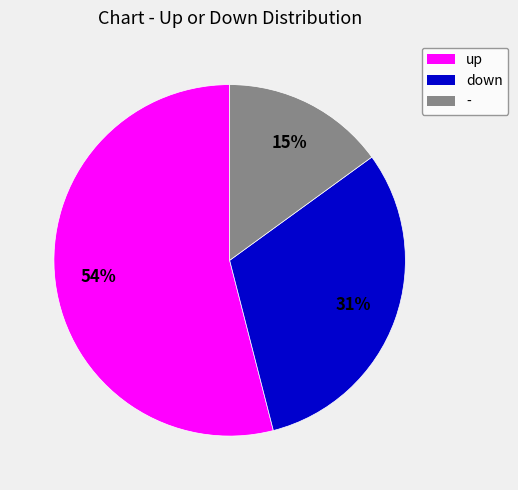

Does up account for over 50% of the chart?

Yes